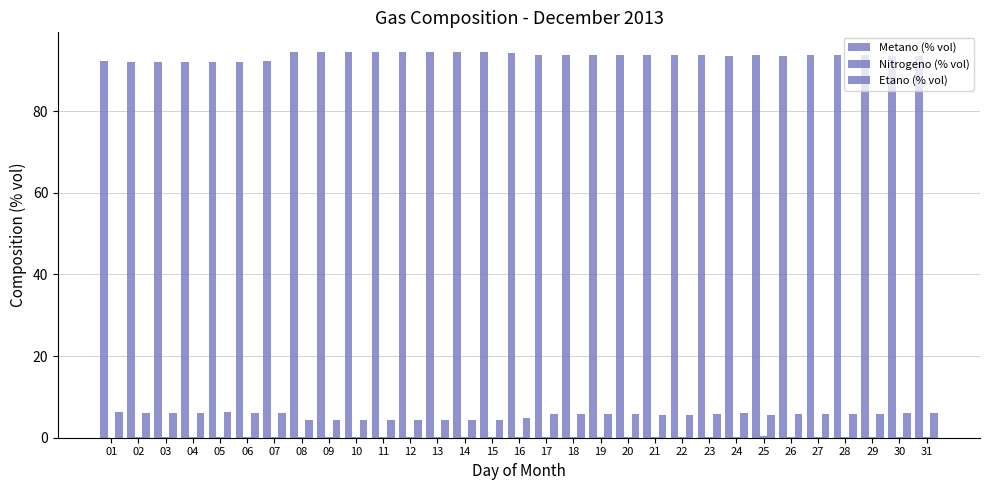

What is the value of the Metano (% vol) bar at the 15th from the left?

94.6